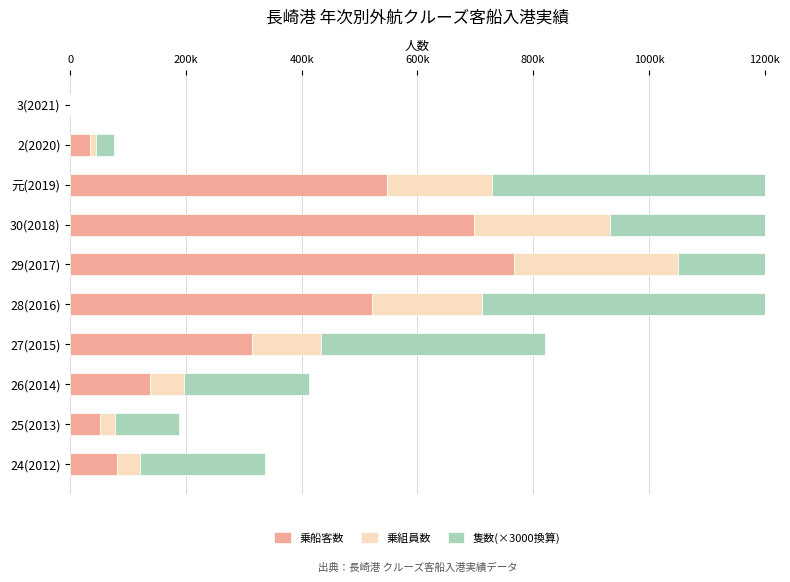

At 27(2015), list the series in order from largest to smallest.

隻数(×3000換算), 乗船客数, 乗組員数